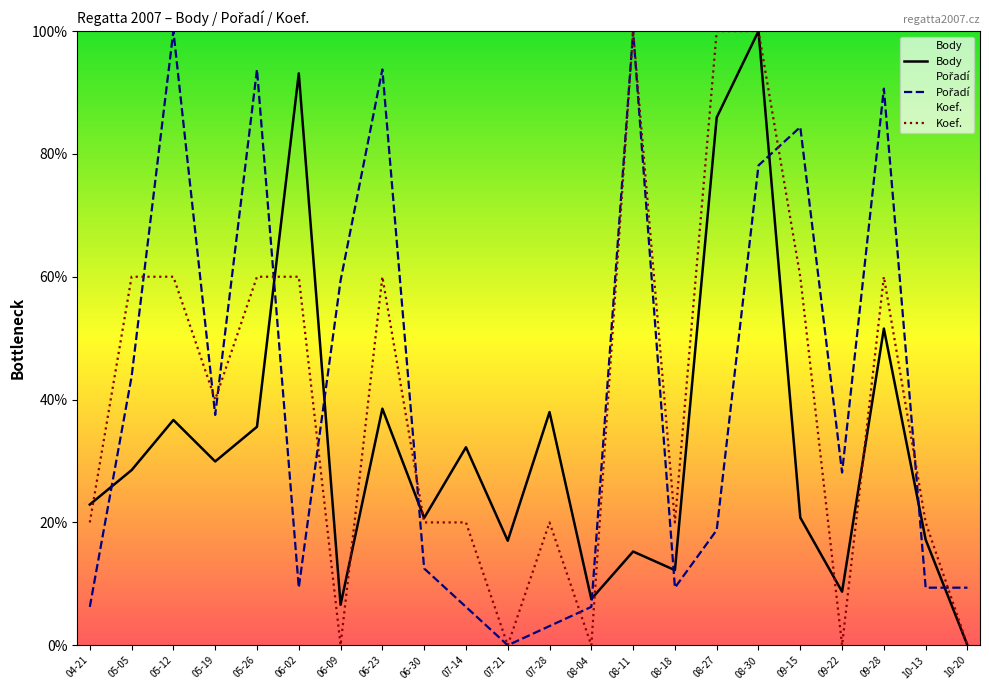

What are all the series names shown in the legend?

Body, Pořadí, Koef.